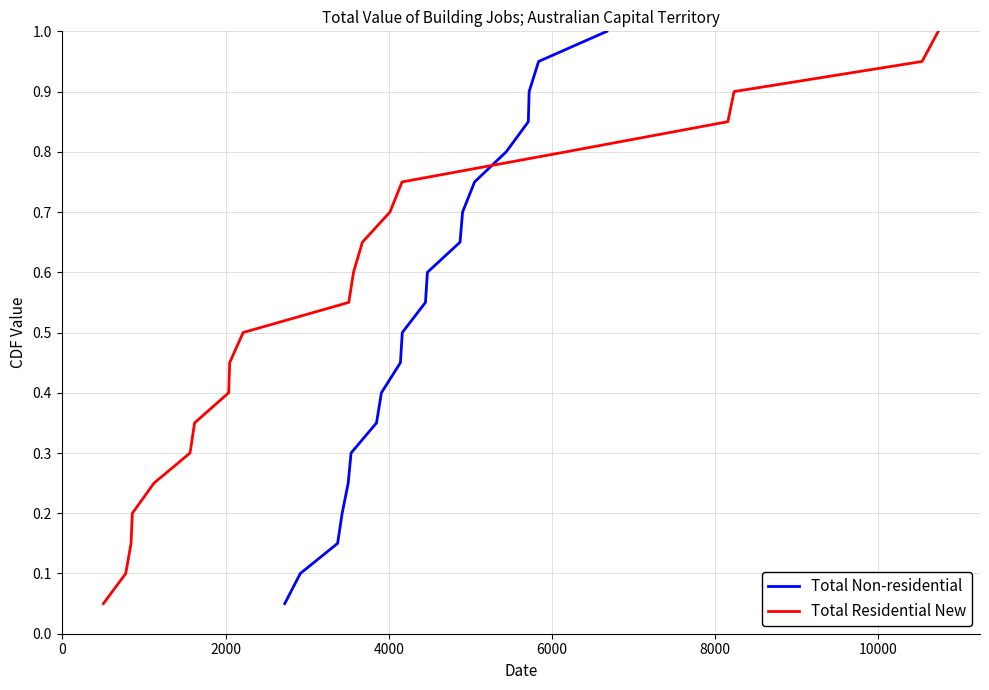

What is the maximum value for Total Non-residential?

1.0